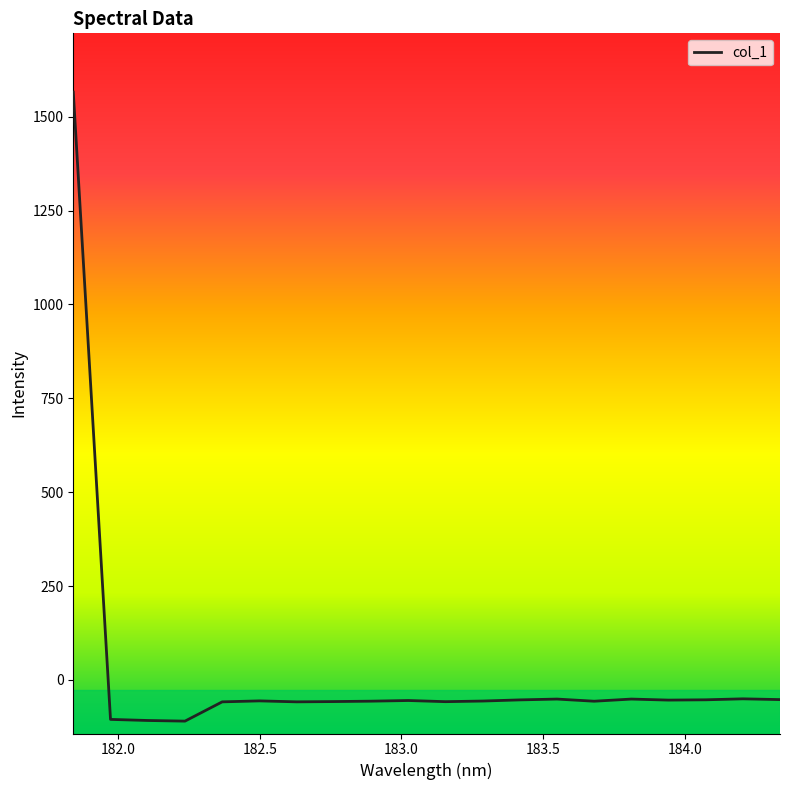

What is the difference between the maximum and minimum values?

1675.7